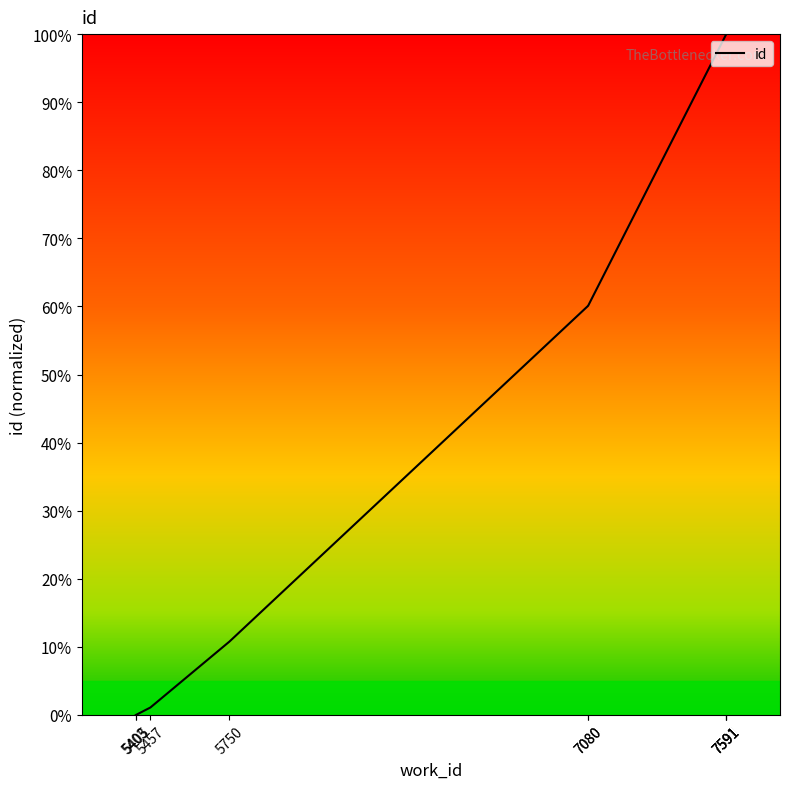

True or false: the data shows 15.5 at 5750.

False